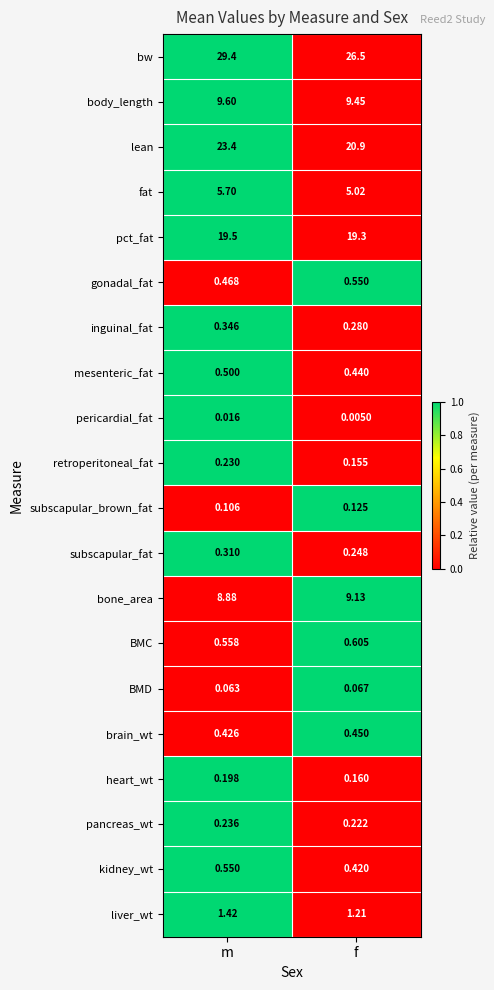

Rank the series at f from lowest to highest value.

pericardial_fat, BMD, subscapular_brown_fat, retroperitoneal_fat, heart_wt, pancreas_wt, subscapular_fat, inguinal_fat, kidney_wt, mesenteric_fat, brain_wt, gonadal_fat, BMC, liver_wt, fat, bone_area, body_length, pct_fat, lean, bw